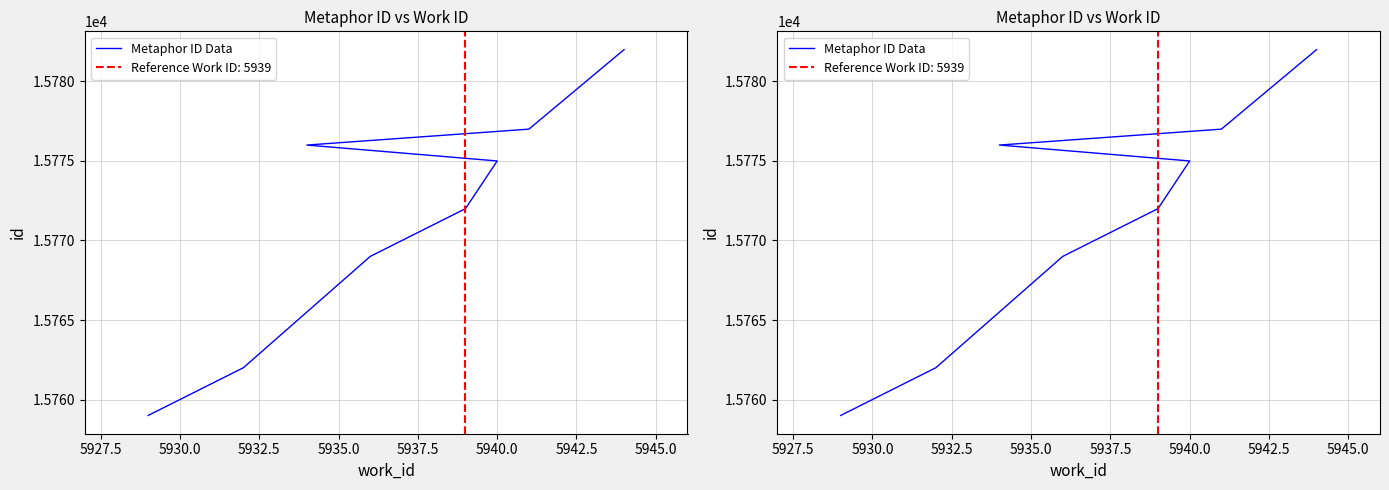

How many lines are shown in the chart?

1